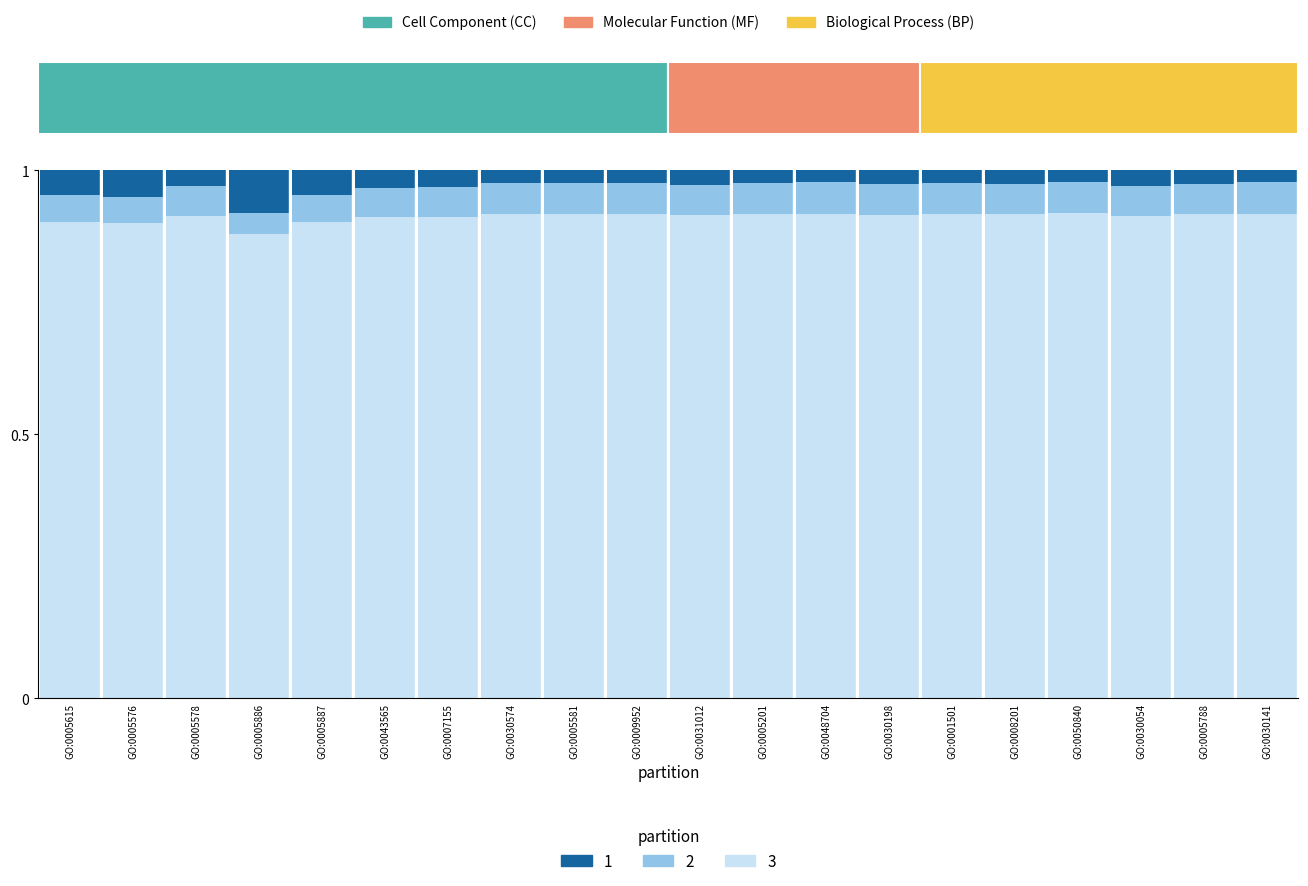

At which category is the sum across all series the highest?

GO:0005886